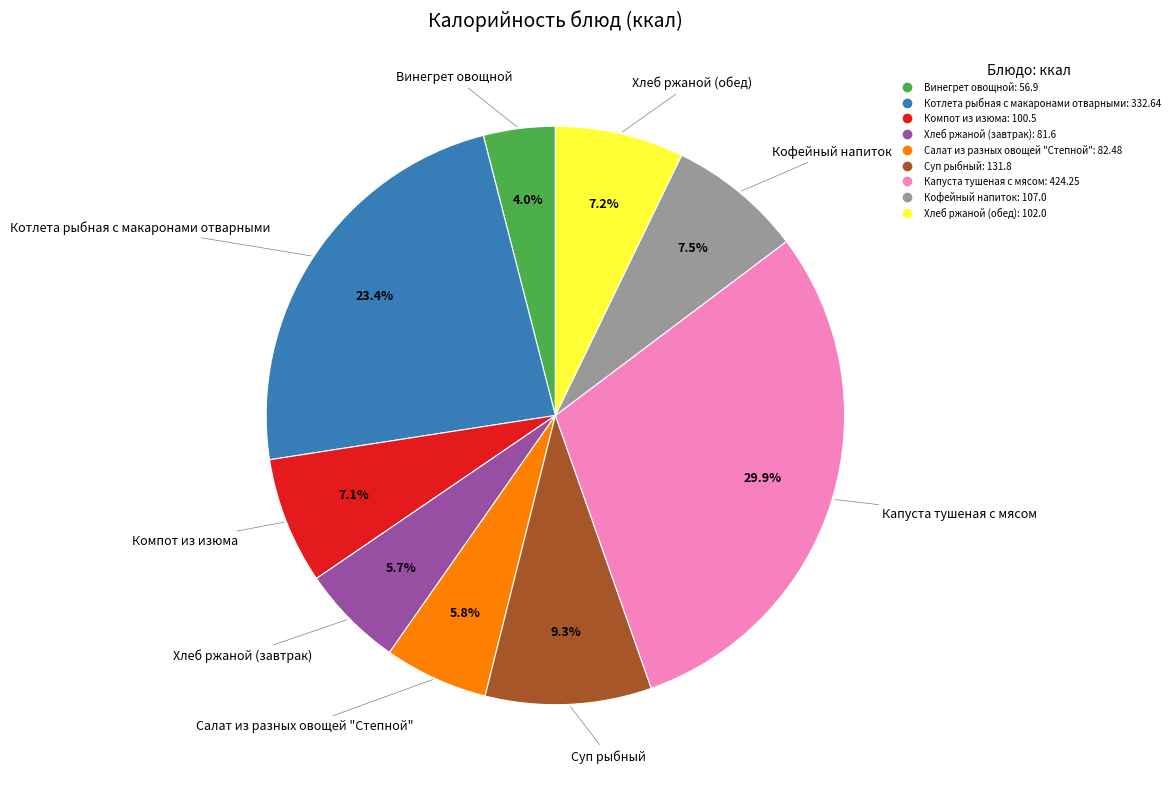

What is the ratio of the value at Винегрет овощной to the value at Кофейный напиток?

0.5